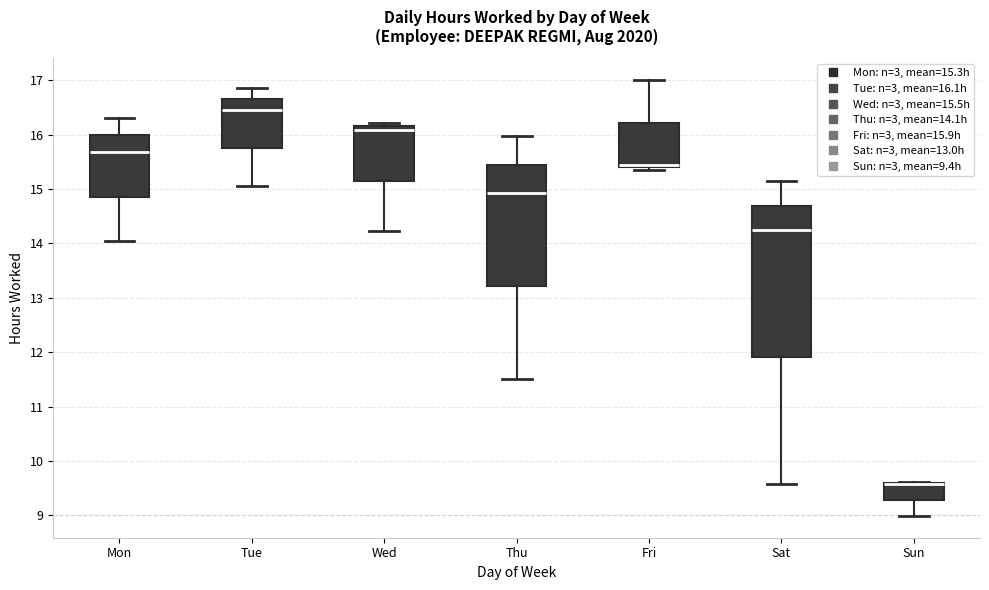

Comparing the boxes themselves (not the whiskers), which one is the tallest?

Sat